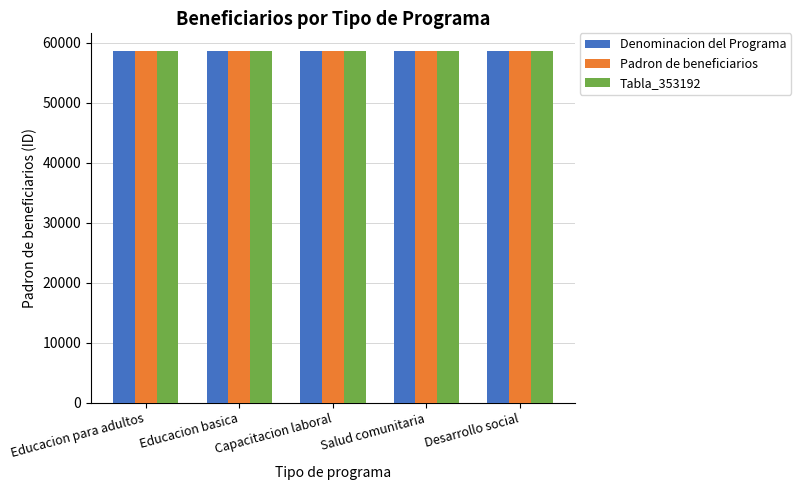

What is the difference between the second highest and minimum values in the Padron de beneficiarios series?

18